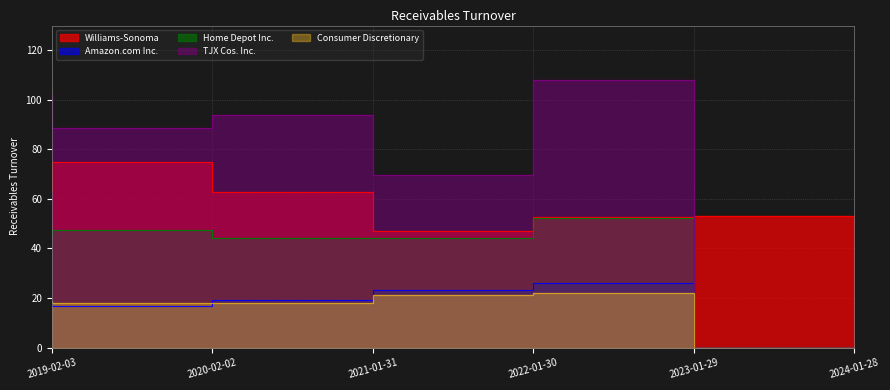

The value of Amazon.com Inc. at 2023-01-29 is 26.1. True or false?

True